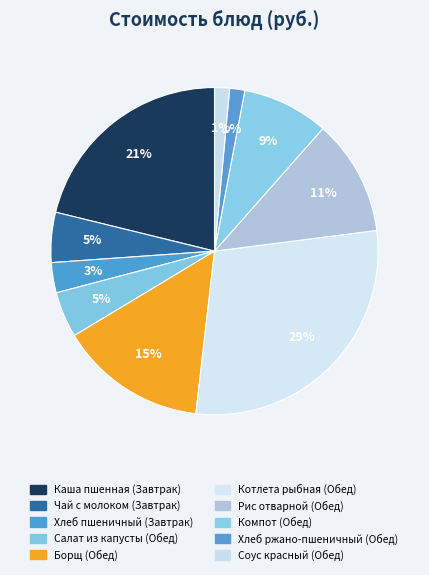

What percentage is the Борщ (Обед) slice, to the nearest percent?

15%